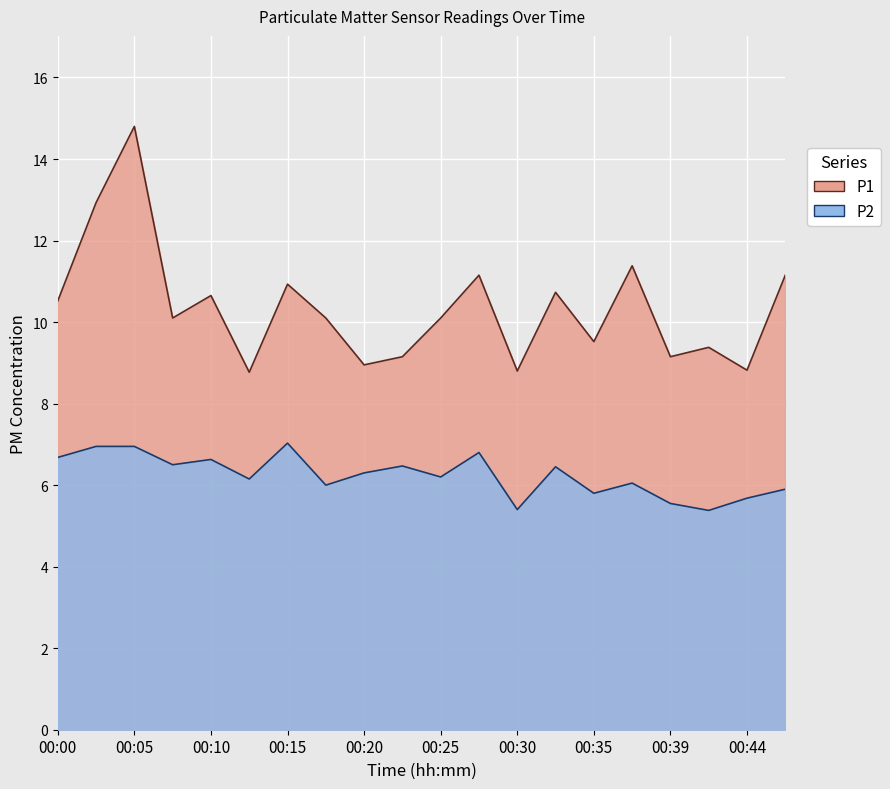

What is the difference between the maximum and second lowest values in the P1 series?

6.0